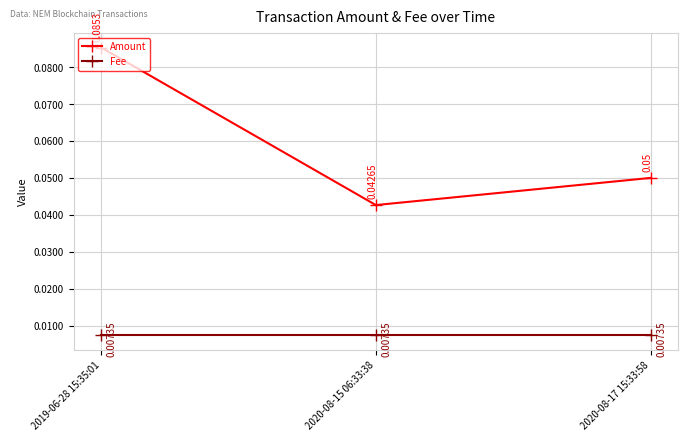

How many lines are shown in the chart?

2